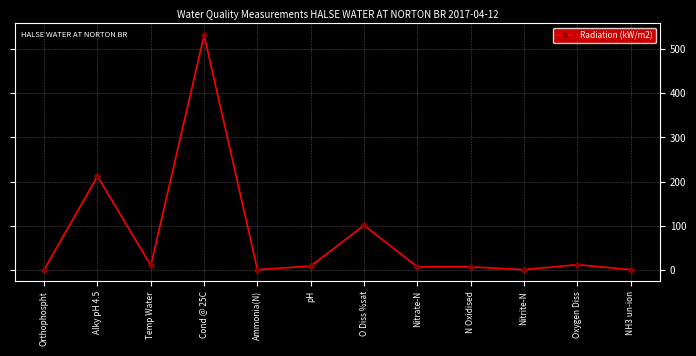

Which label corresponds to the largest value in the chart?

Cond @ 25C